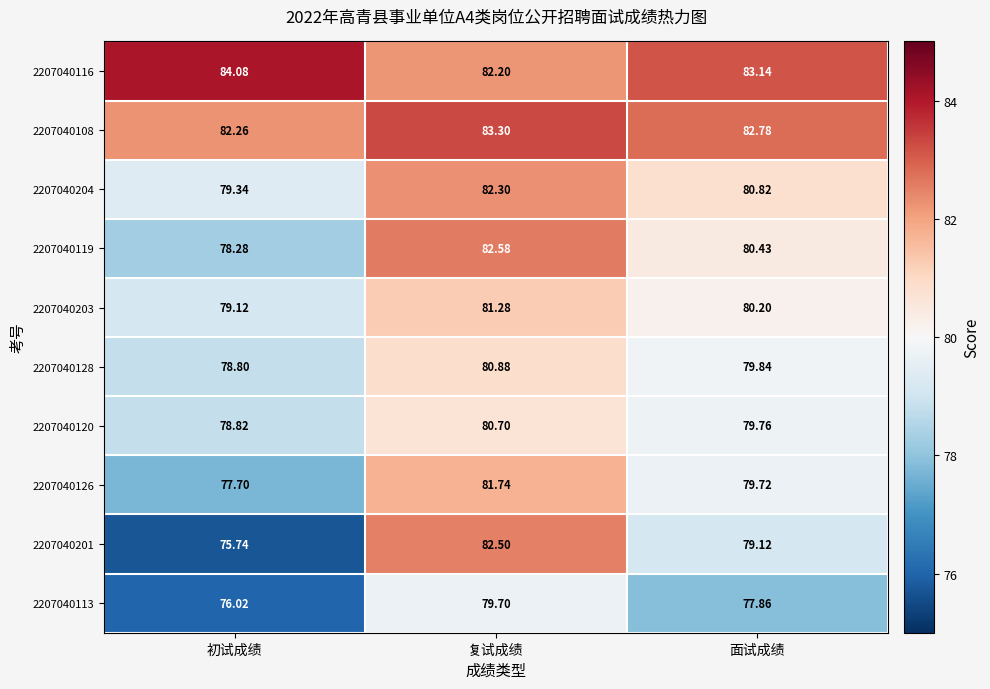

Which category has the lowest value across all series?

初试成绩